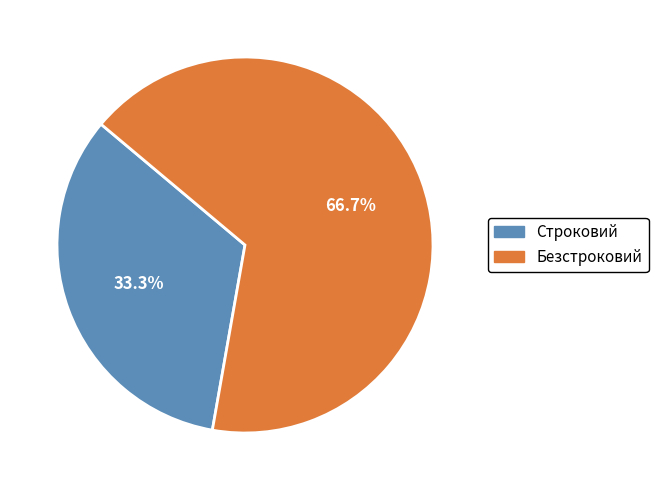

The Безстроковий slice represents 67% of the pie. True or false?

True